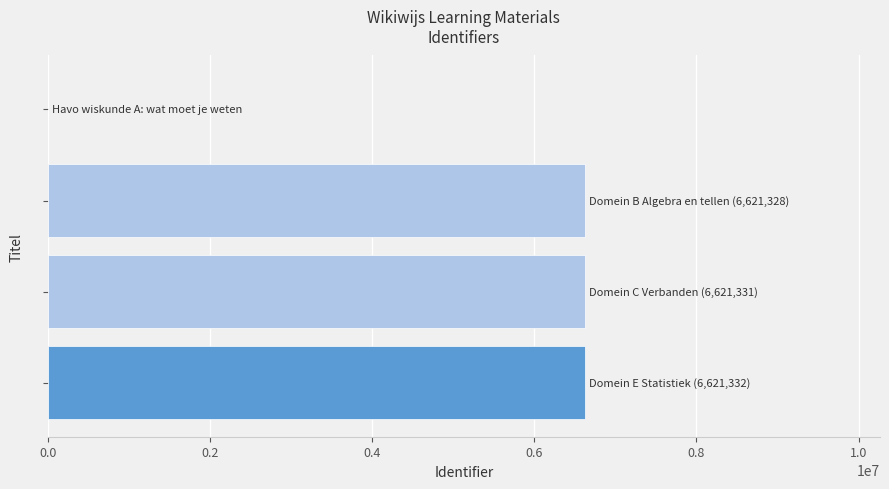

What is the sum of all values?

19863991